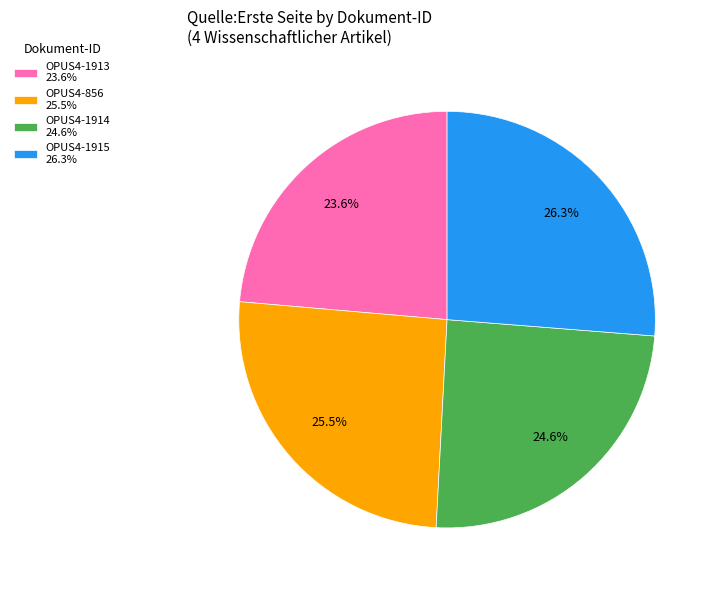

What is the largest slice in the pie chart?

OPUS4-1915